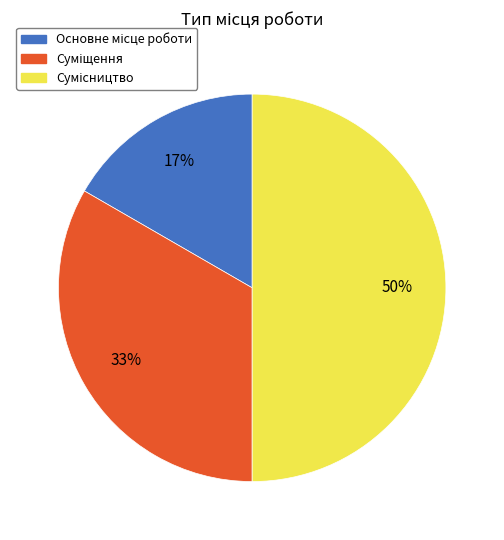

How many segments does this pie chart have?

3